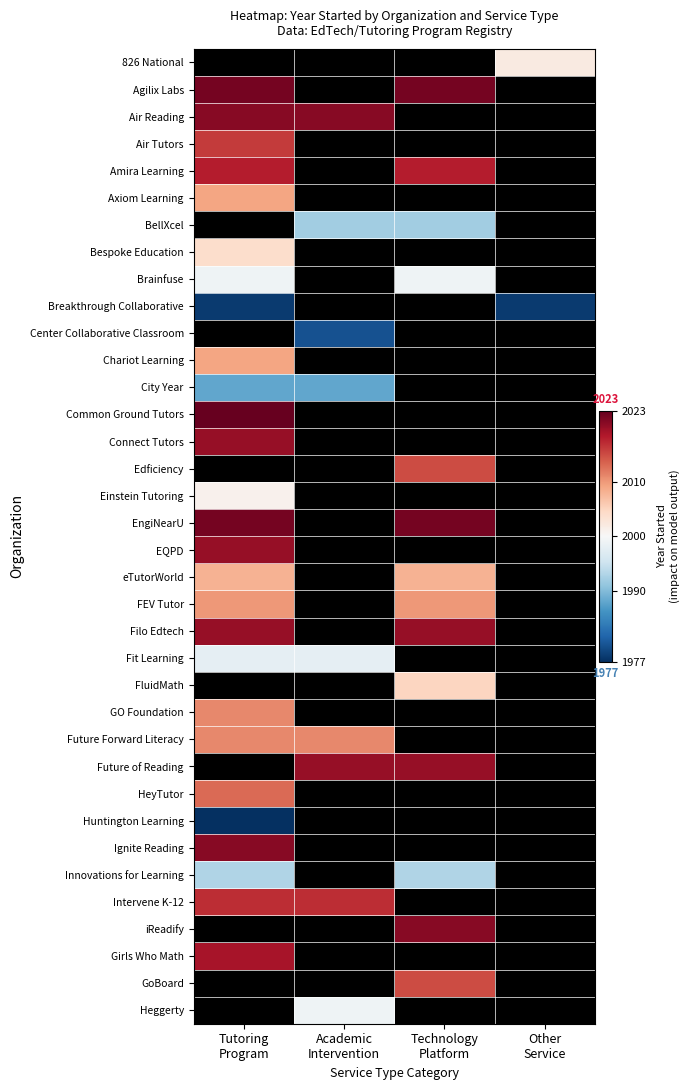

List the series in order of their peak value, lowest first.

Huntington Learning, City Year, Innovations for Learning, Fit Learning, Brainfuse, Einstein Tutoring, Bespoke Education, eTutorWorld, GO Foundation, Air Tutors, Air Reading, 826 National, Breakthrough Collaborative, Axiom Learning, Chariot Learning, HeyTutor, Amira Learning, Agilix Labs, BellXcel, Center Collaborative Classroom, FEV Tutor, Future Forward Literacy, Intervene K-12, Girls Who Math, Connect Tutors, EQPD, Filo Edtech, EngiNearU, Common Ground Tutors, Edficiency, FluidMath, Future of Reading, Ignite Reading, iReadify, GoBoard, Heggerty